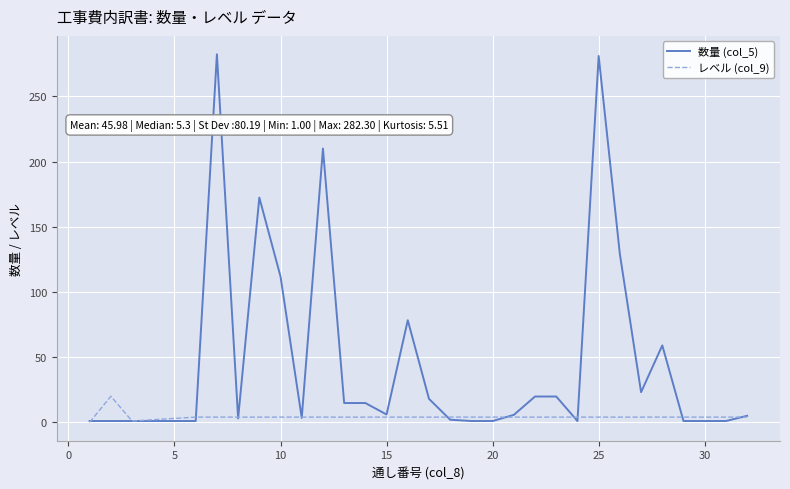

Which series has the largest total across all categories?

数量 (col_5)